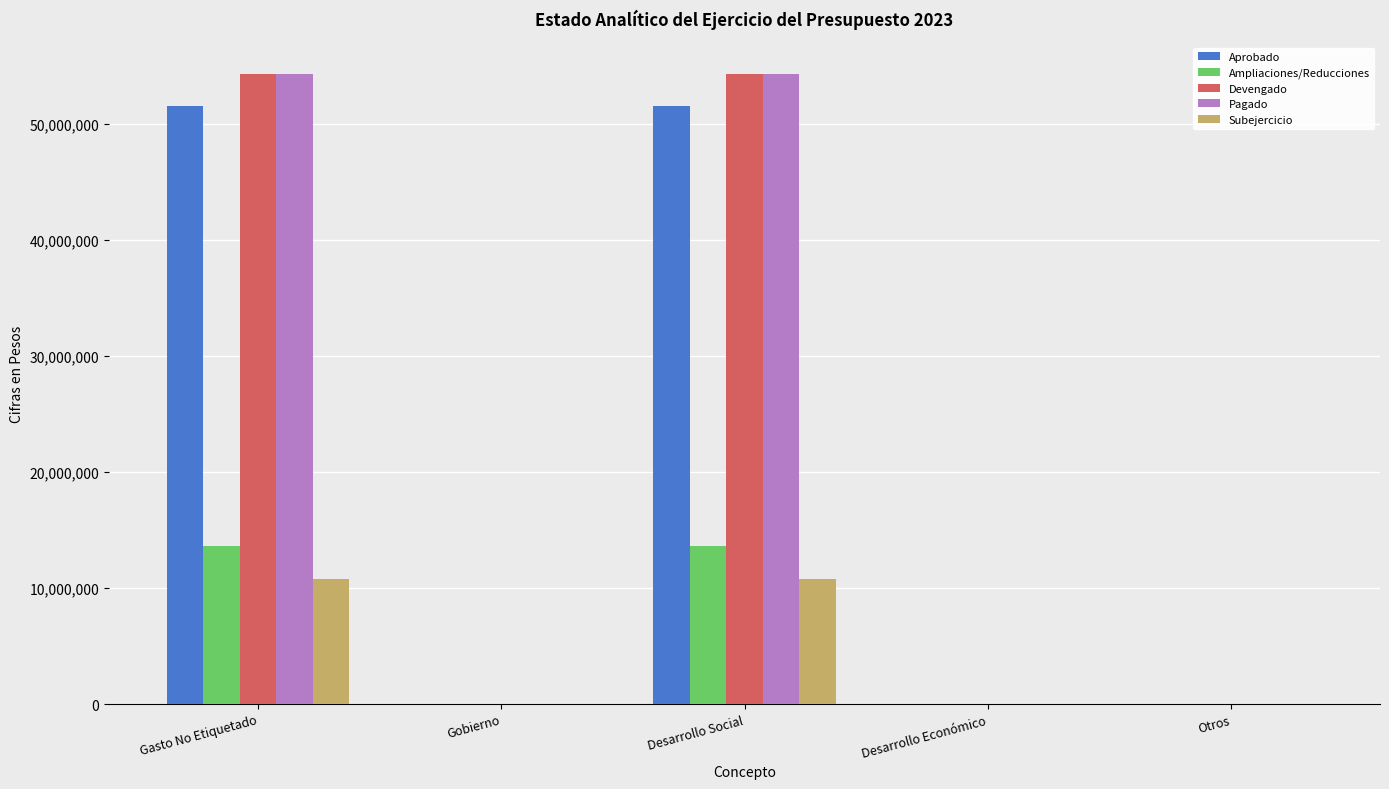

What is the average value of the Ampliaciones/Reducciones series?

5435946